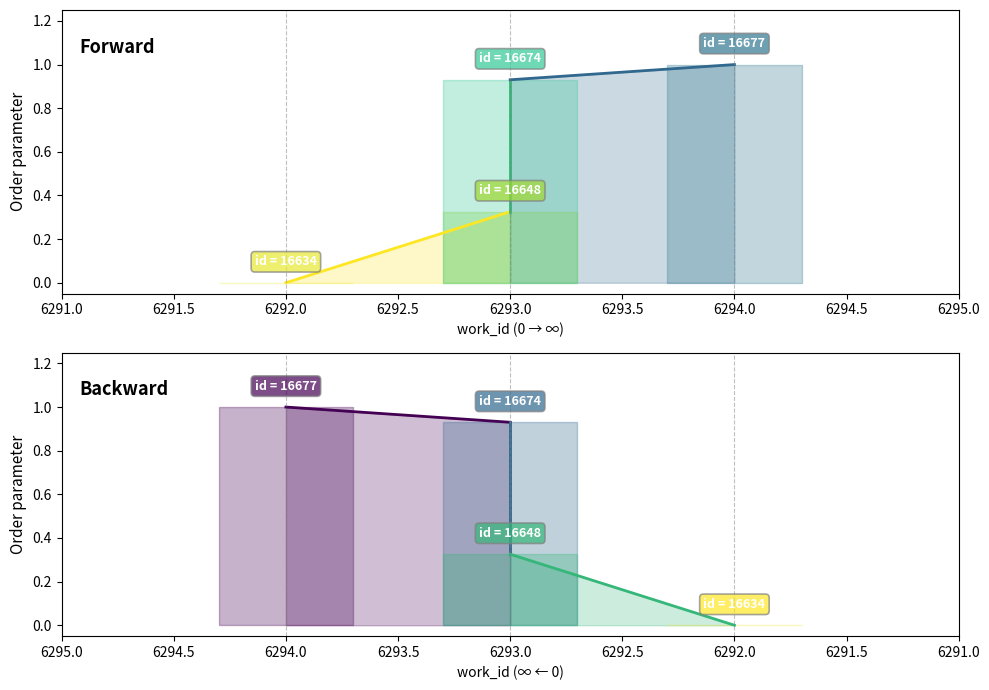

Does the chart display data point markers on the line(s)?

No